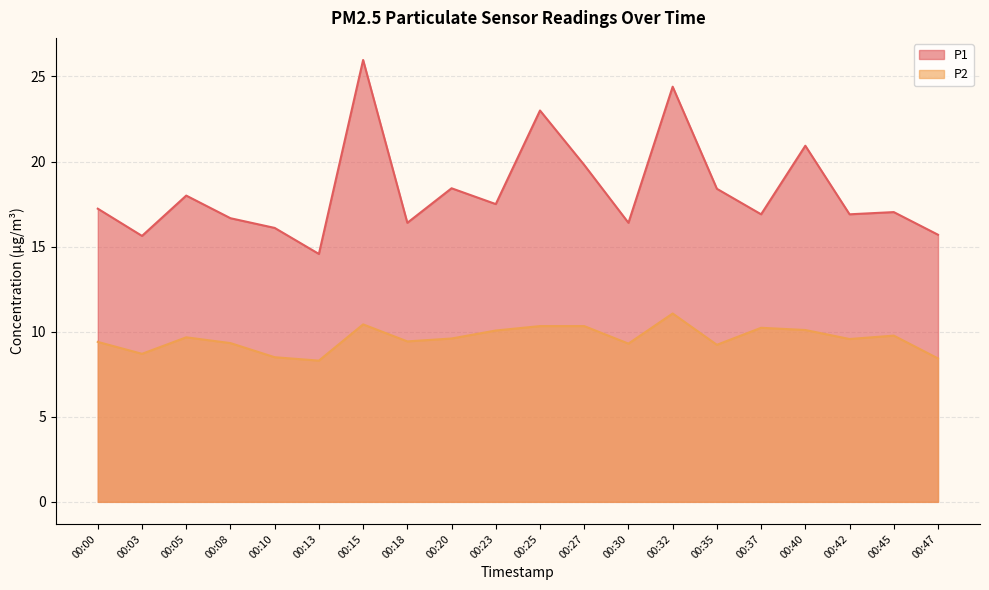

Reading right to left, extract all data points from this chart.

P1: 00:47=15.7	00:45=17.0	00:42=16.9	00:40=20.9	00:37=16.9	00:35=18.4	00:32=24.4	00:30=16.4	00:27=19.8	00:25=23.0	00:23=17.5	00:20=18.4	00:18=16.4	00:15=26.0	00:13=14.6	00:10=16.1	00:08=16.7	00:05=18.0	00:03=15.6	00:00=17.2
P2: 00:47=8.4	00:45=9.8	00:42=9.6	00:40=10.1	00:37=10.2	00:35=9.2	00:32=11.1	00:30=9.3	00:27=10.3	00:25=10.3	00:23=10.1	00:20=9.6	00:18=9.4	00:15=10.4	00:13=8.3	00:10=8.5	00:08=9.3	00:05=9.7	00:03=8.7	00:00=9.4